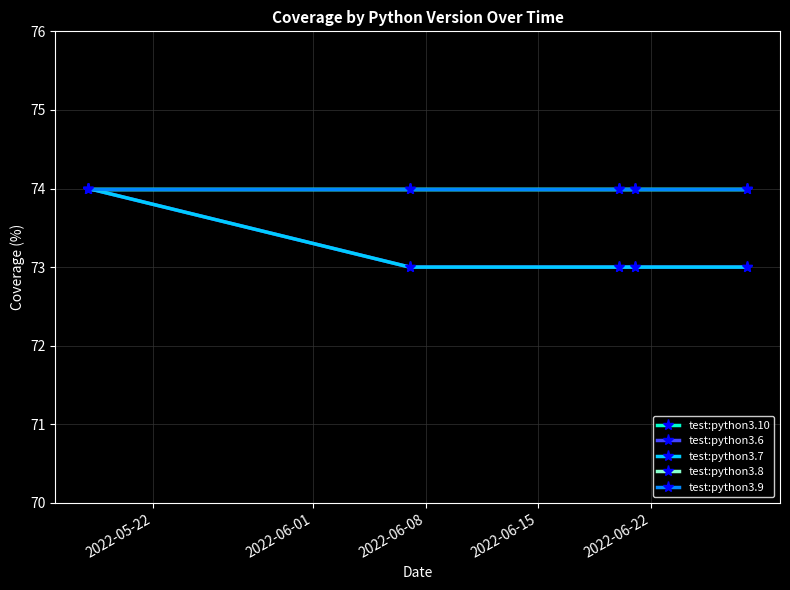

What is the difference between the maximum and second lowest values in the test:python3.6 series?

1